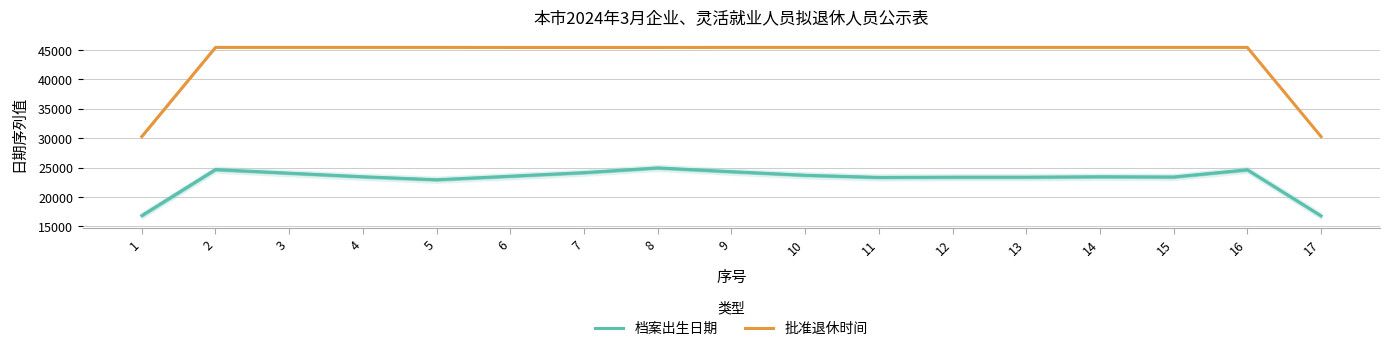

What is the difference between the maximum and second lowest values in the 档案出生日期 series?

8097.3